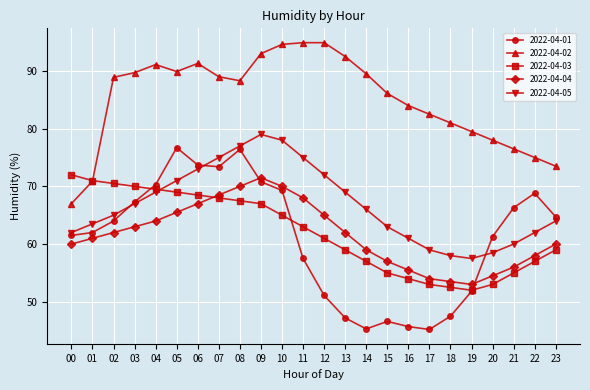

What is the difference between the 2022-04-01 values at 05 and 14?

31.4